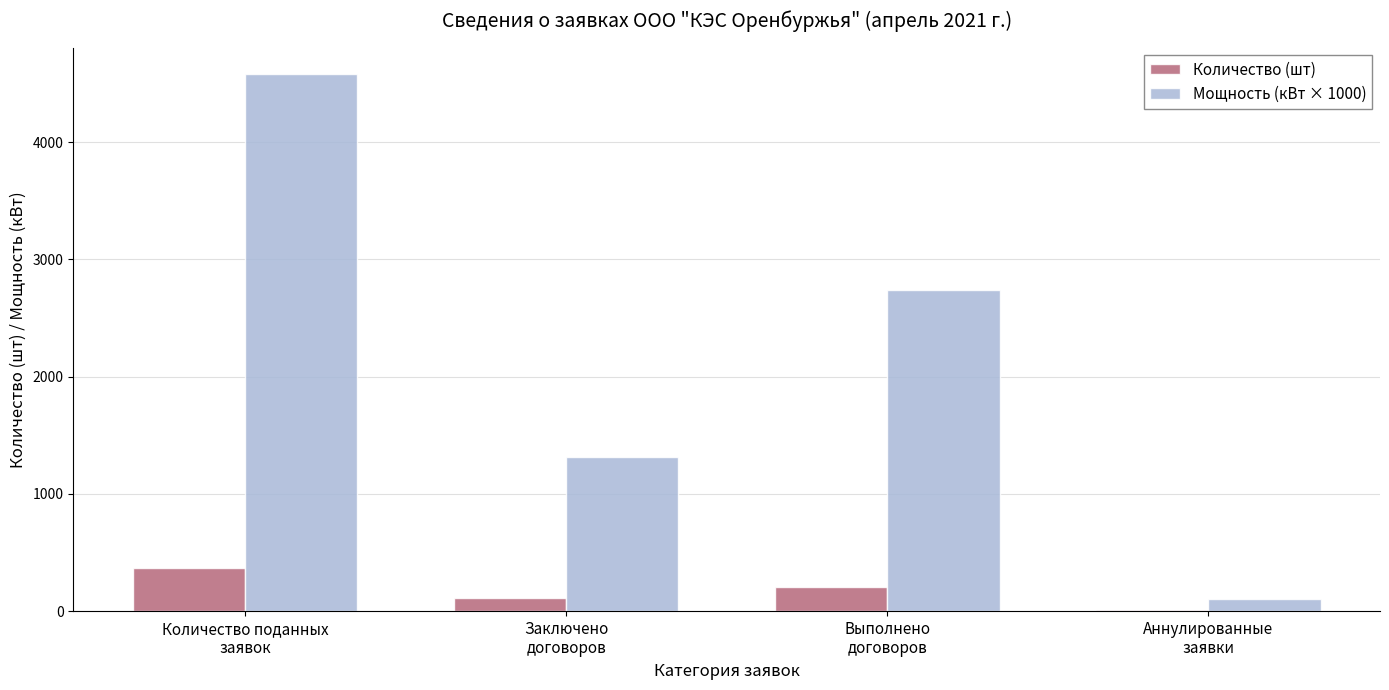

How many categories are shown in the chart?

4